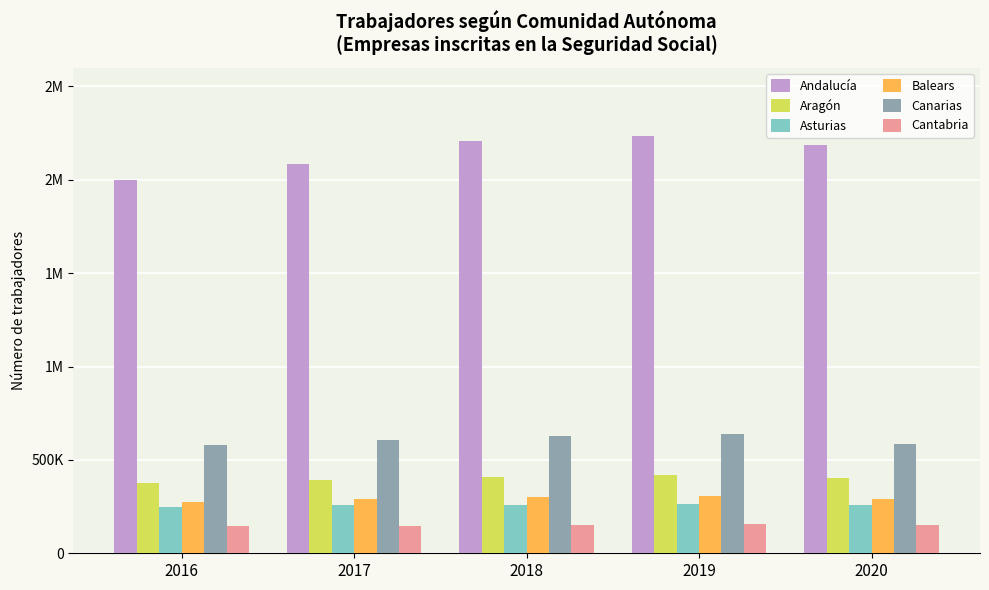

What is the approximate value of Aragón at 2017?

392884